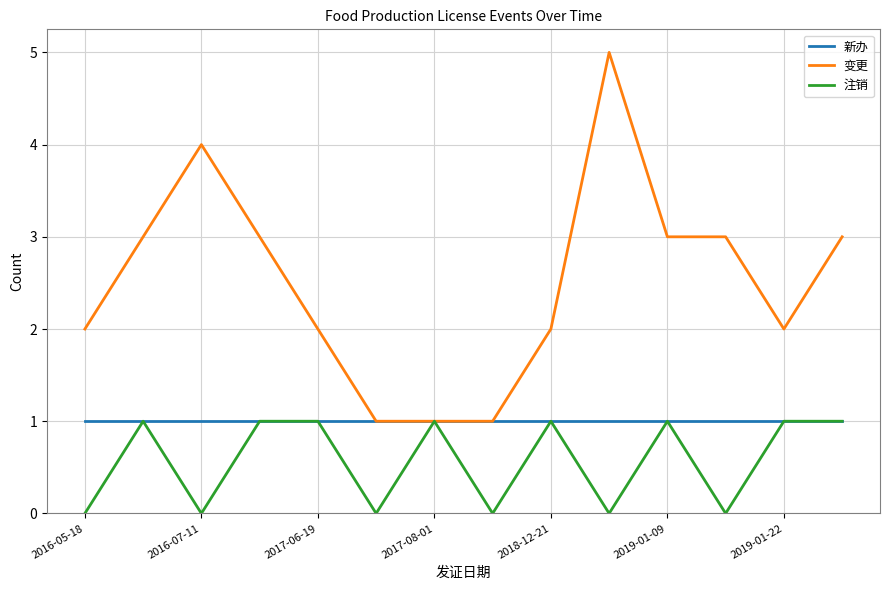

What is the maximum value shown in the chart?

5